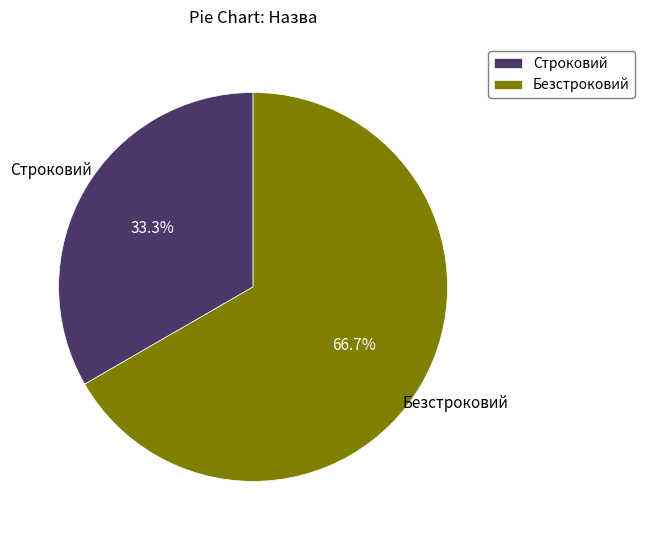

To the nearest percent, what portion does Безстроковий represent?

67%